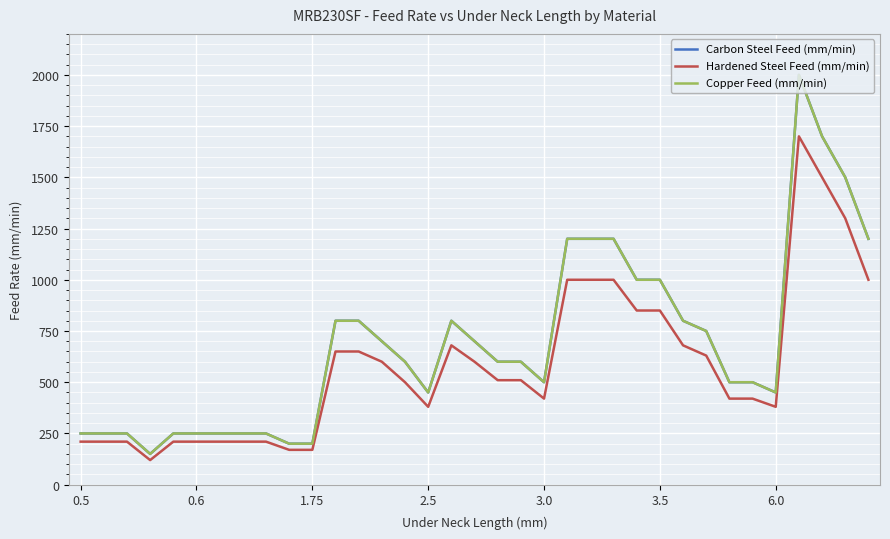

At how many categories does at least one series exceed 162?

34